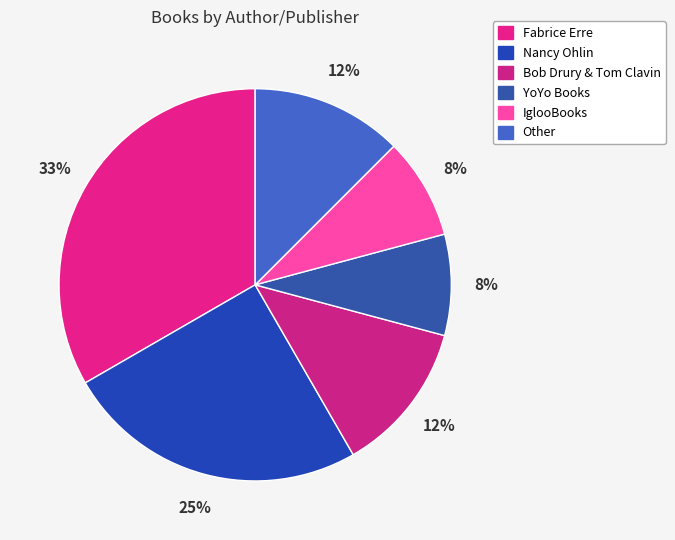

The Fabrice Erre slice represents 23% of the pie. True or false?

False